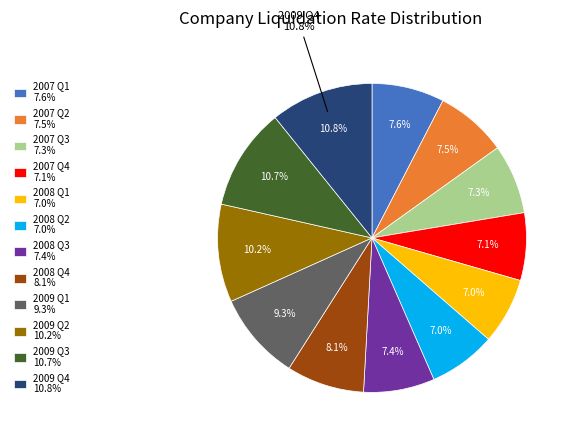

Does any single category account for the majority?

No